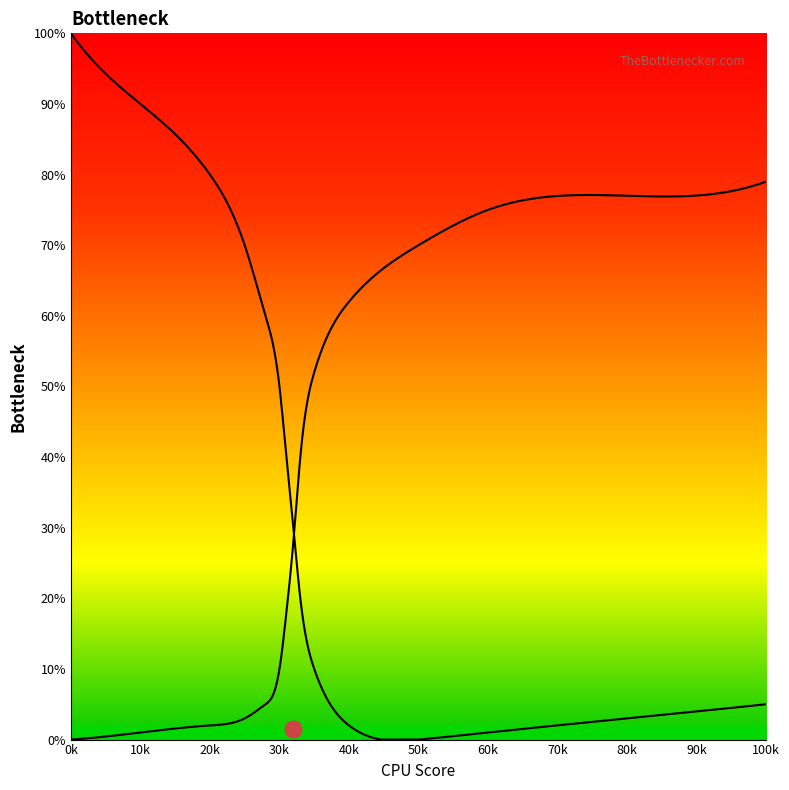

How many intersections are there between Bottleneck Left and Bottleneck Right?

1